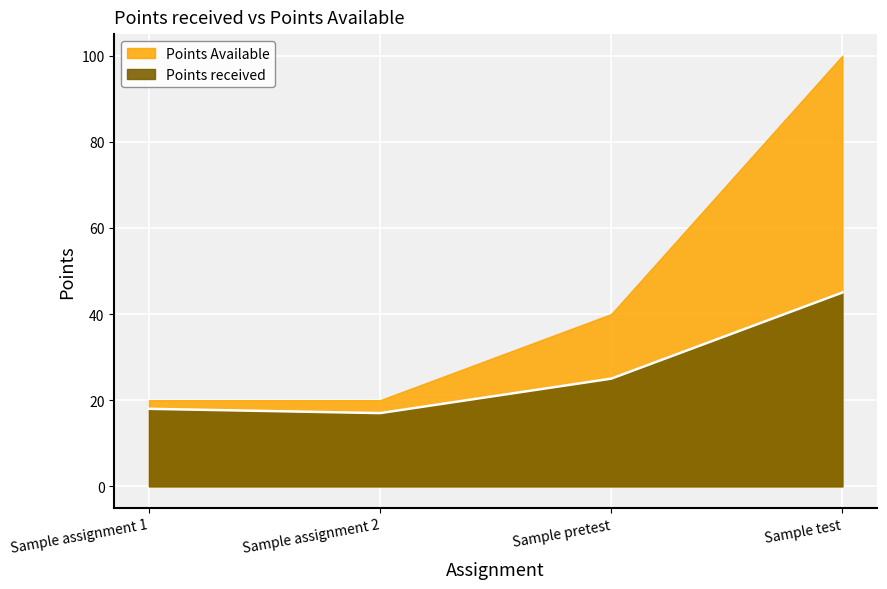

List the labels in order of value, smallest first.

Sample assignment 2, Sample assignment 1, Sample pretest, Sample test